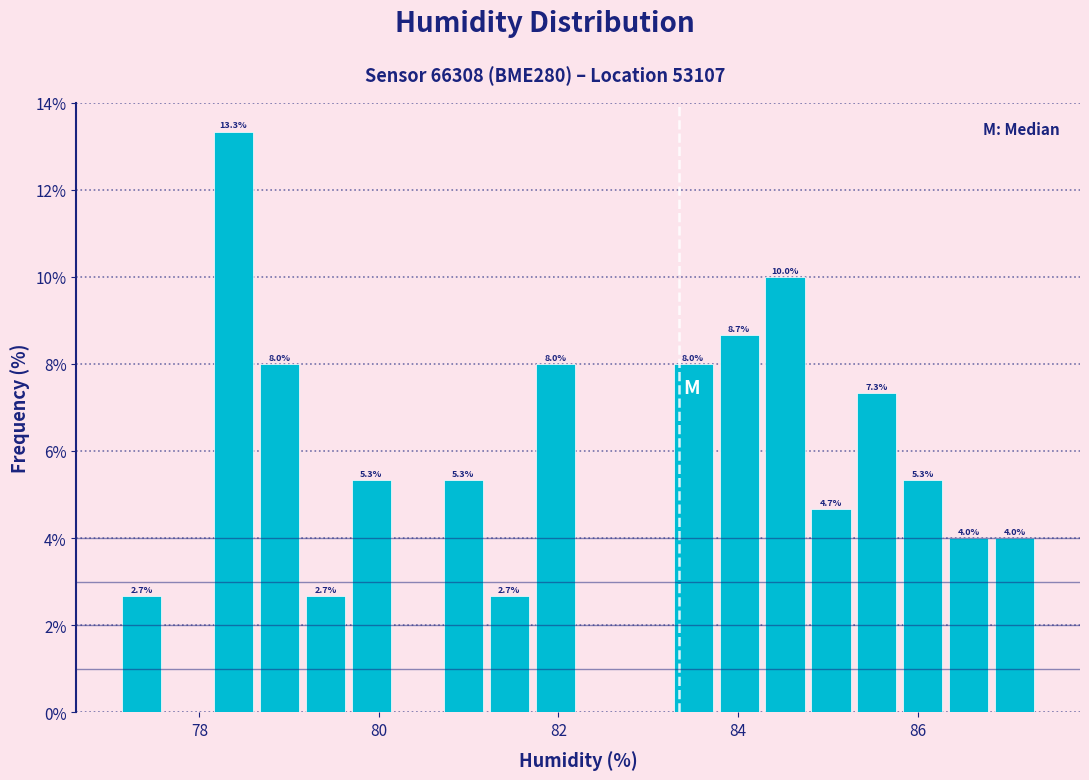

Read against the x-axis, roughly where is the centre of the tallest bar?

78.4